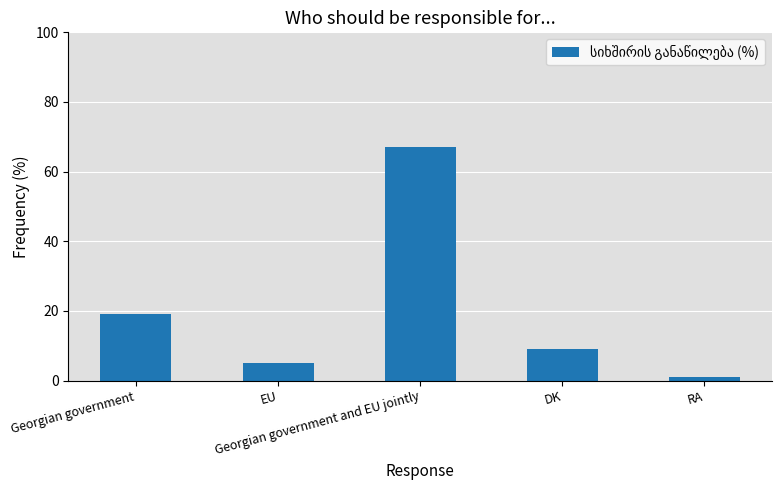

What position from the right is RA?

1